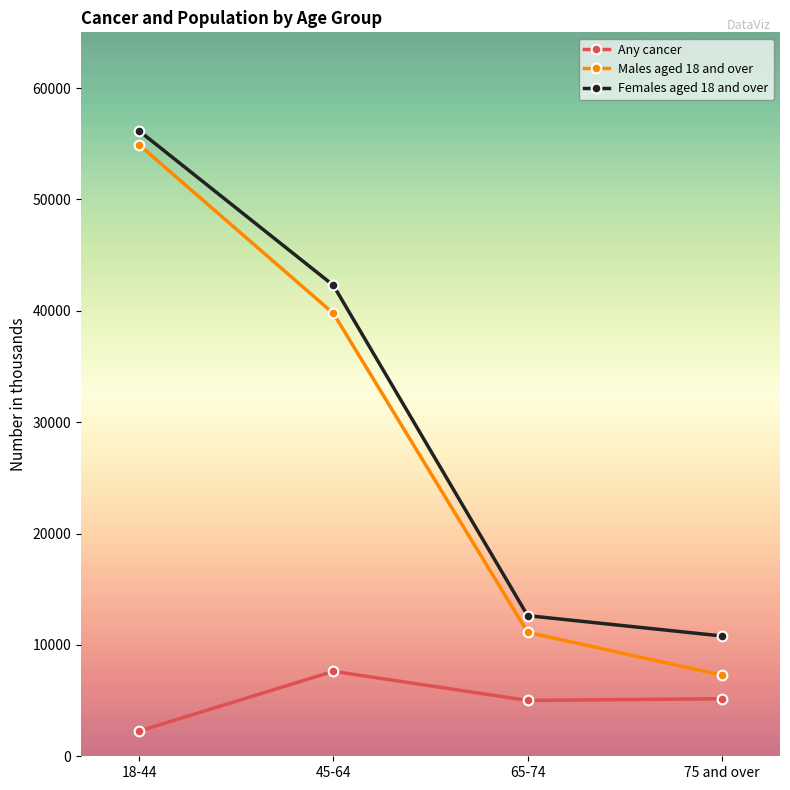

What are all the series names shown in the legend?

Any cancer, Males aged 18 and over, Females aged 18 and over